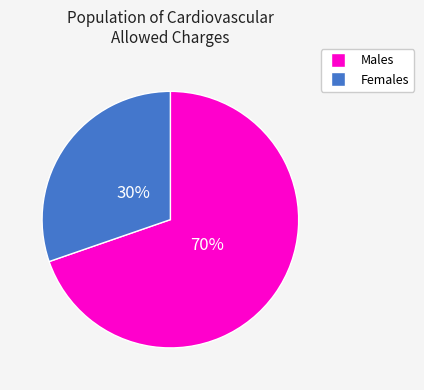

To the nearest percent, what is the average slice percentage?

50%